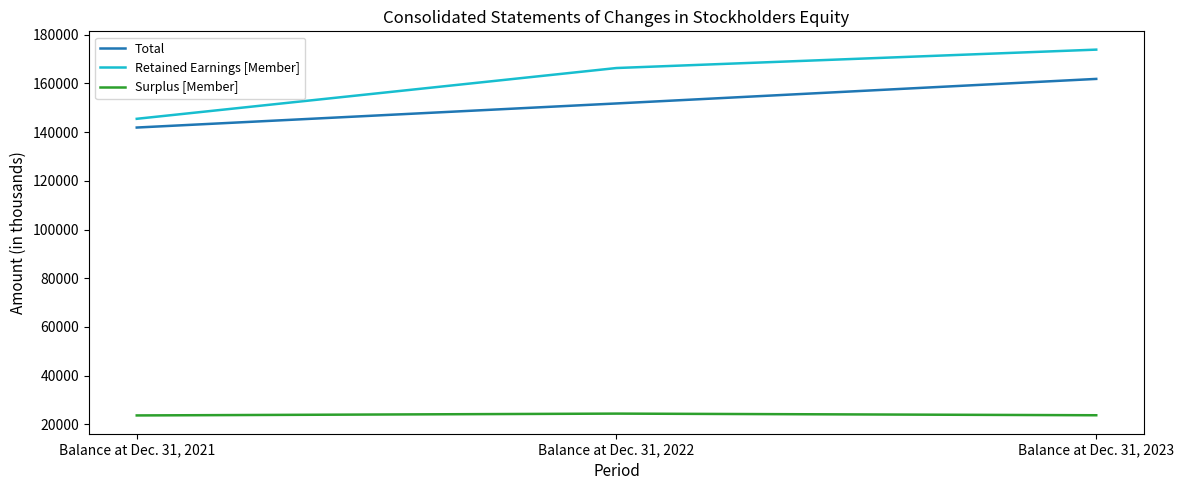

At how many categories does at least one series exceed 75909?

3